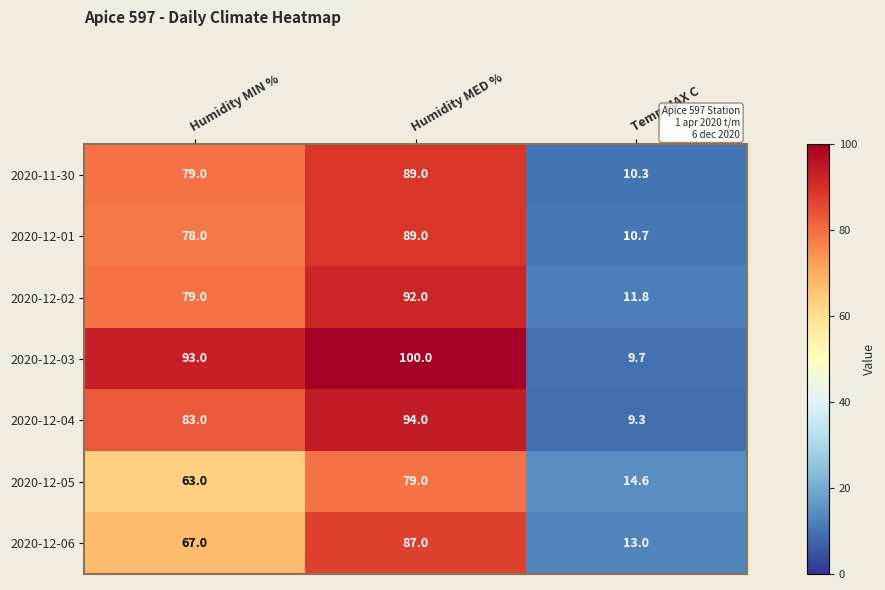

Which series has the widest spread of values?

2020-12-03